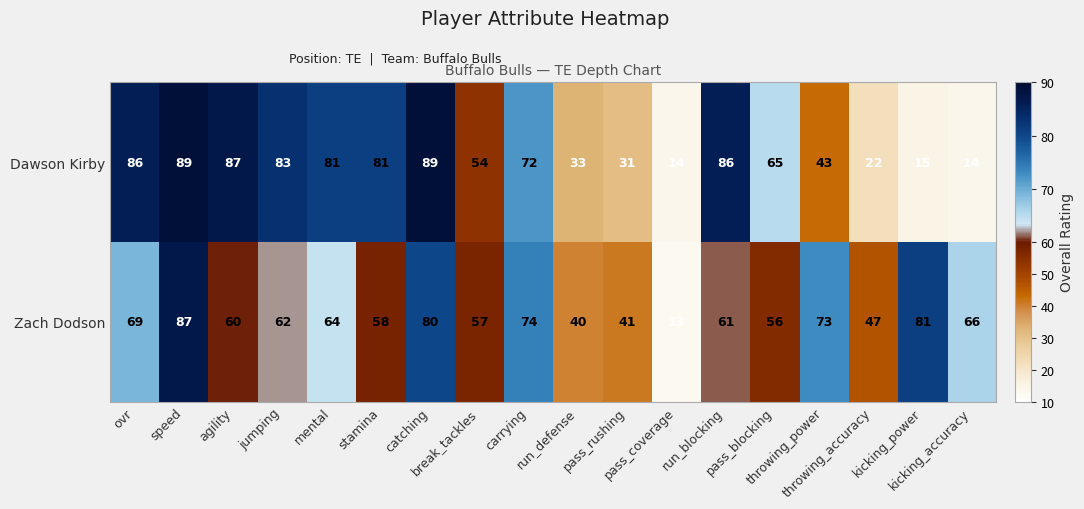

What is the maximum value for Zach Dodson?

87